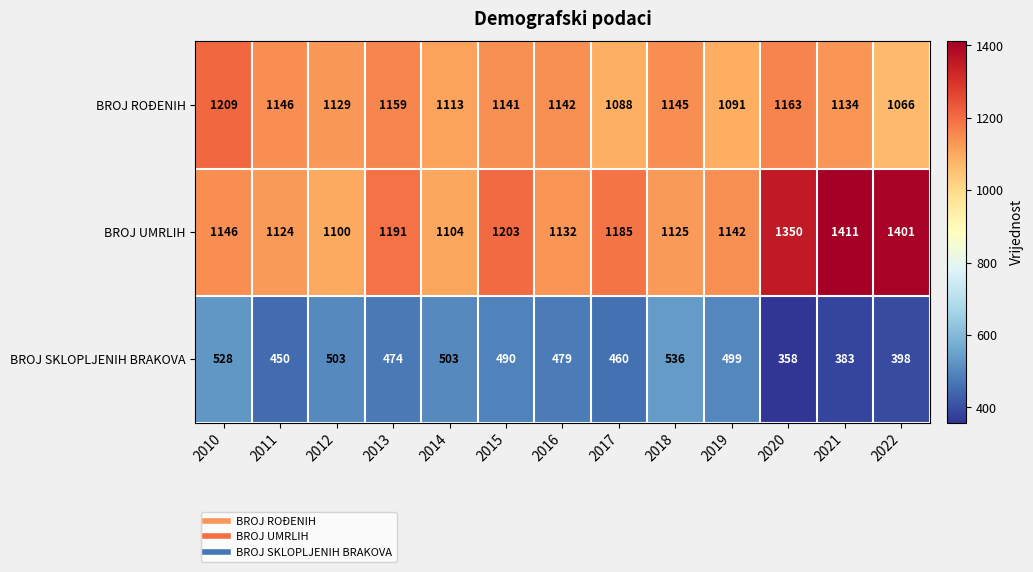

The BROJ ROĐENIH series shows 1781 at 2011. True or false?

False